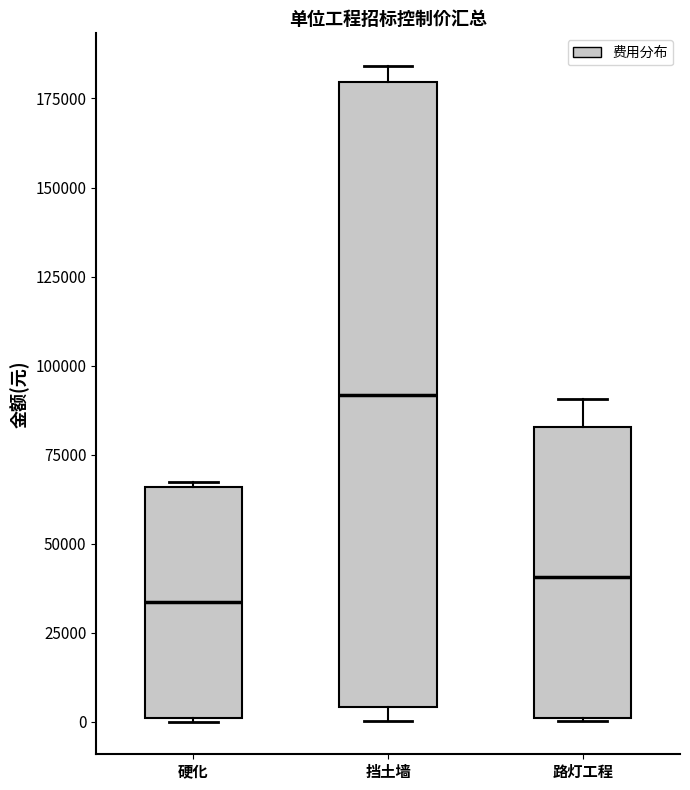

Reading left to right, read every box against the y-axis: the position of its median line, the range the box covers, and the ends of its whiskers. The values are not printed on the chart, so give them approximately, as read against the axis.

硬化: median 35000, box 0 to 65000, whiskers 0 to 65000
挡土墙: median 90000, box 5000 to 180000, whiskers 0 to 185000
路灯工程: median 40000, box 0 to 85000, whiskers 0 to 90000